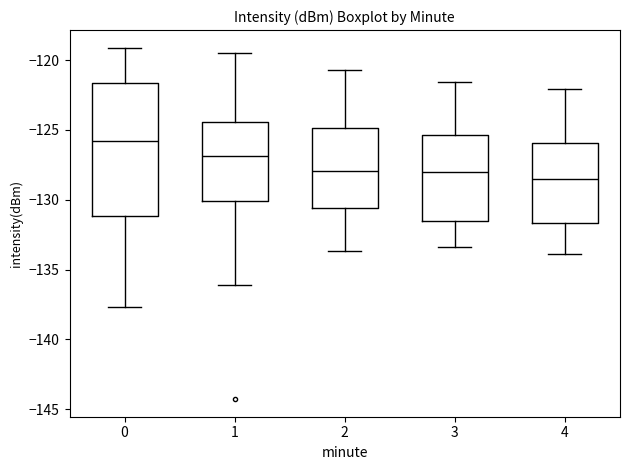

Where does the upper whisker of the box at x = 3 end on the y-axis? The values are not printed on the chart, so give them approximately, as read against the axis.

-121.5